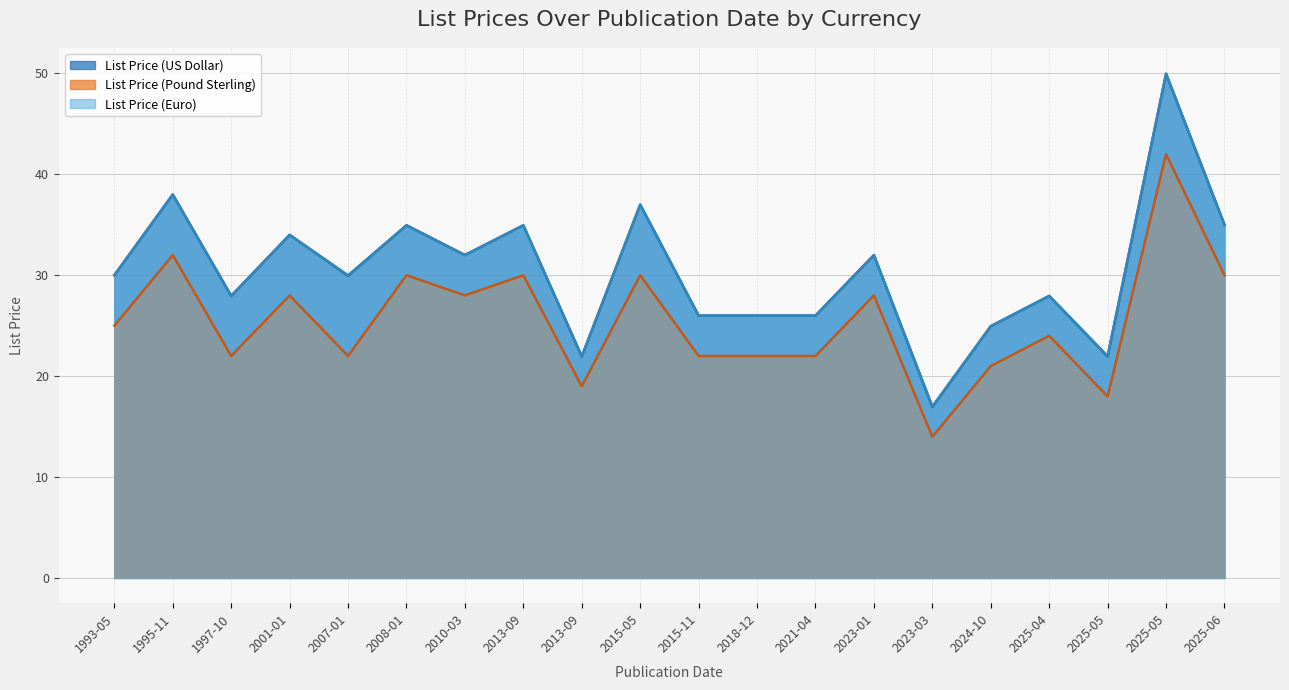

True or false: List Price (US Dollar) and List Price (Euro) intersect in this chart.

False